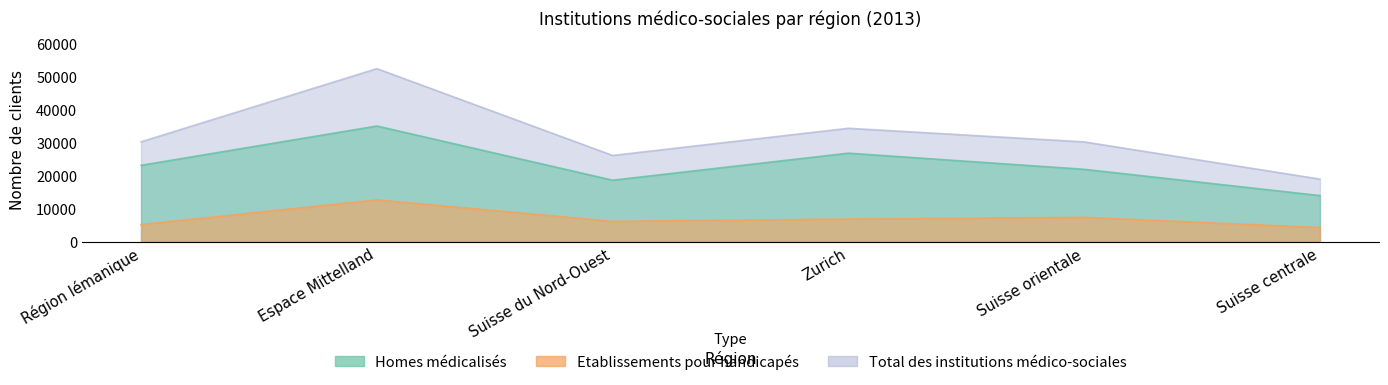

Reading right to left, extract all data points from this chart.

Homes médicalisés: Suisse centrale=13971	Suisse orientale=21927	Zurich=26820	Suisse du Nord-Ouest=18627	Espace Mittelland=35054	Région lémanique=23140
Etablissements pour handicapés: Suisse centrale=4277	Suisse orientale=7362	Zurich=6841	Suisse du Nord-Ouest=6142	Espace Mittelland=12659	Région lémanique=5162
Total des institutions médico-sociales: Suisse centrale=18959	Suisse orientale=30237	Zurich=34363	Suisse du Nord-Ouest=26126	Espace Mittelland=52437	Région lémanique=30264